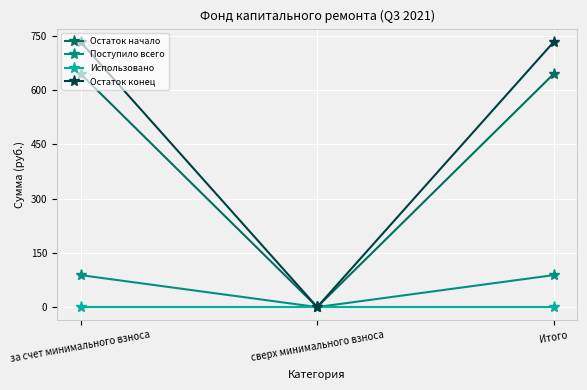

Rank the series by their maximum value, from highest to lowest.

Остаток конец, Остаток начало, Поступило всего, Использовано